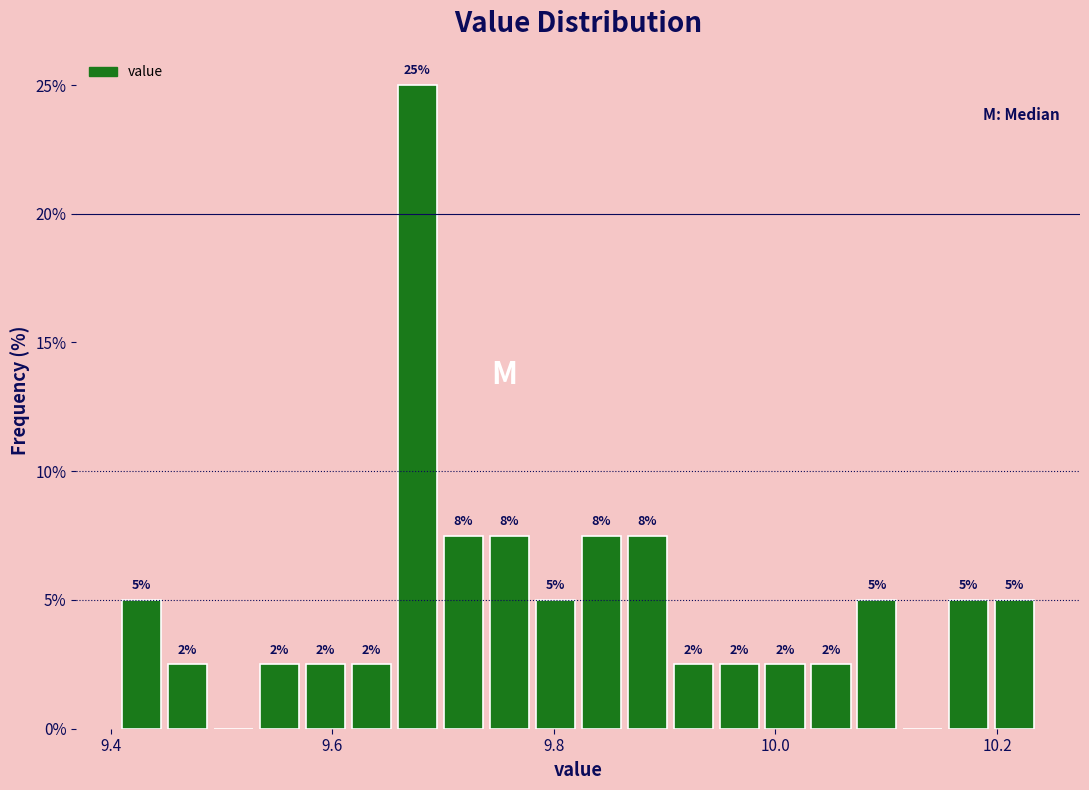

Read against the x-axis, roughly where is the centre of the tallest bar?

9.68